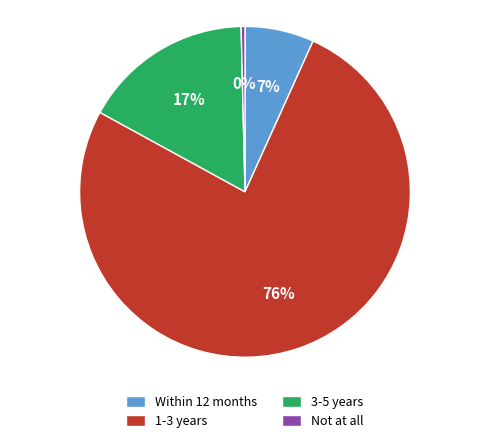

Which category has the biggest portion of the pie?

1-3 years